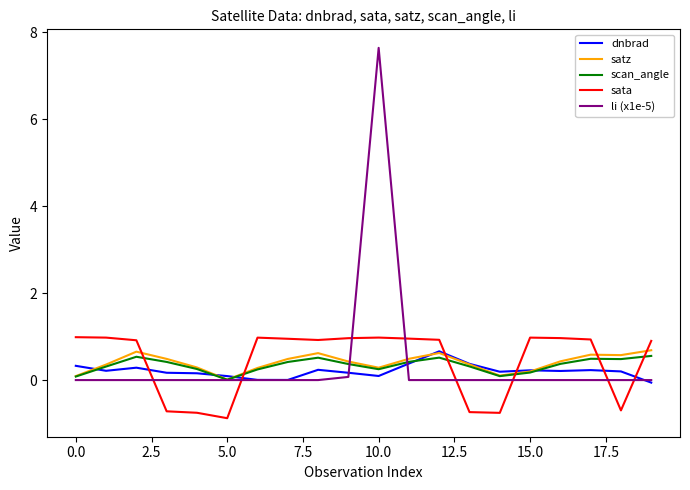

Which series has the largest range (max minus min)?

li (x1e-5)